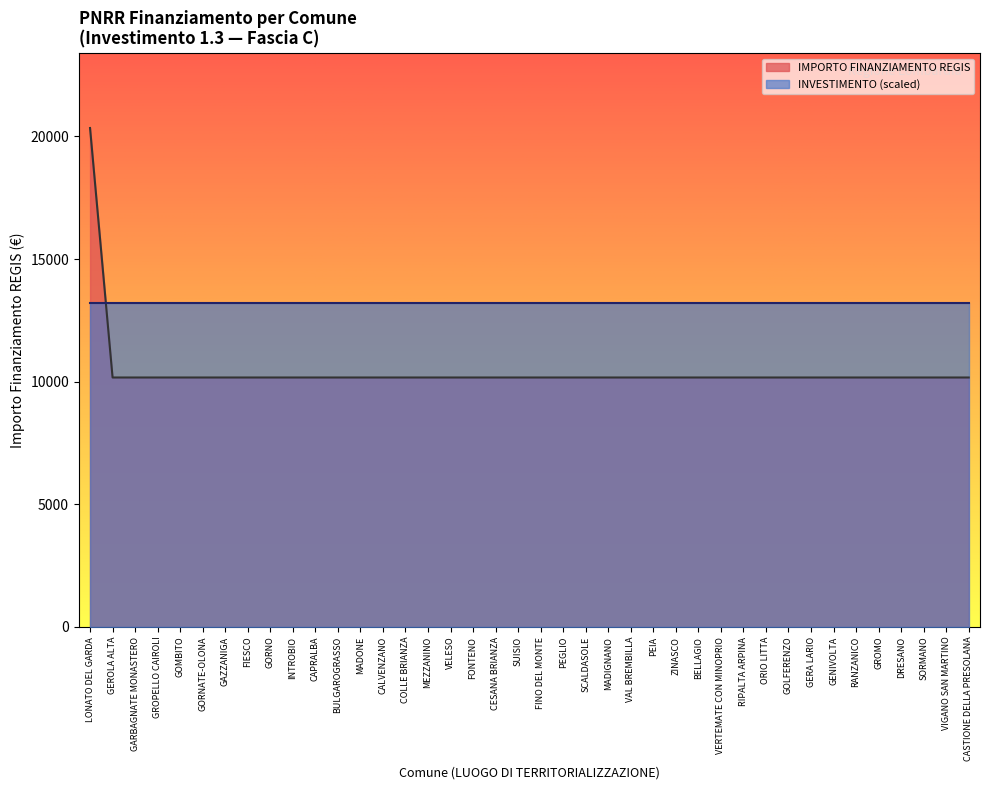

Is it true that the value at VELESO is 10172?

True